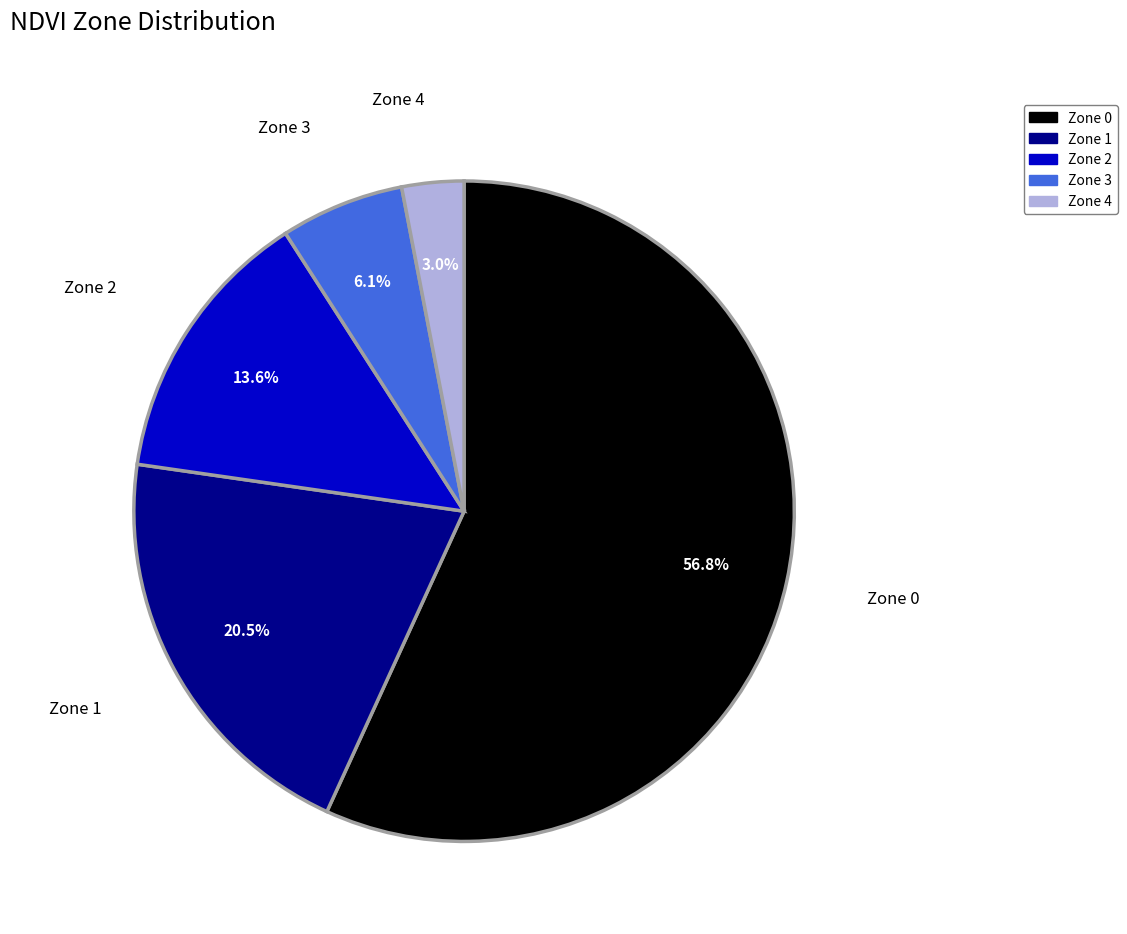

Which slice is the smallest?

Zone 4